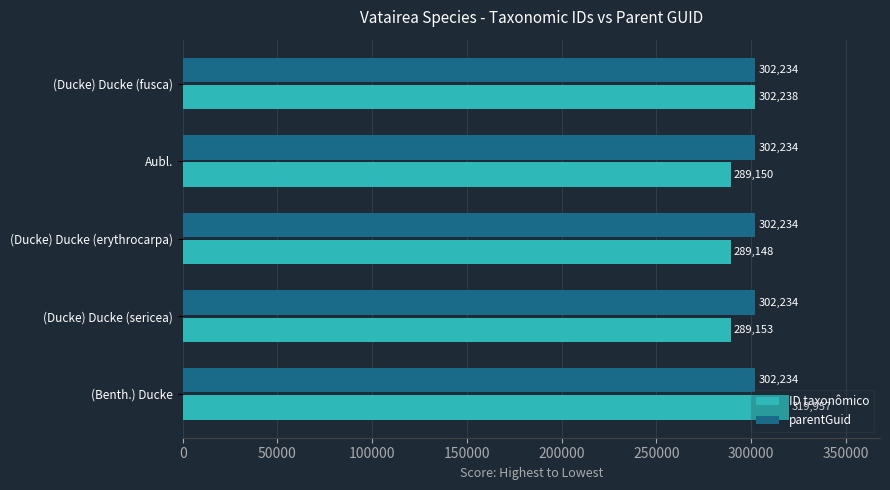

The ID taxonômico series shows 289148 at (Ducke) Ducke (erythrocarpa). True or false?

True